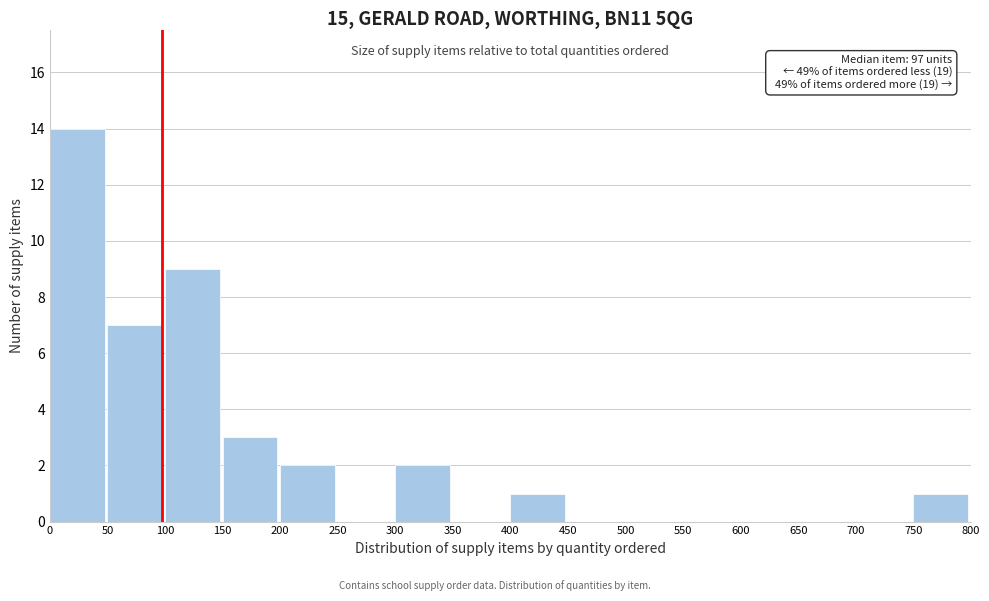

Over which range of the x-axis is the bar tallest?

0 to 50